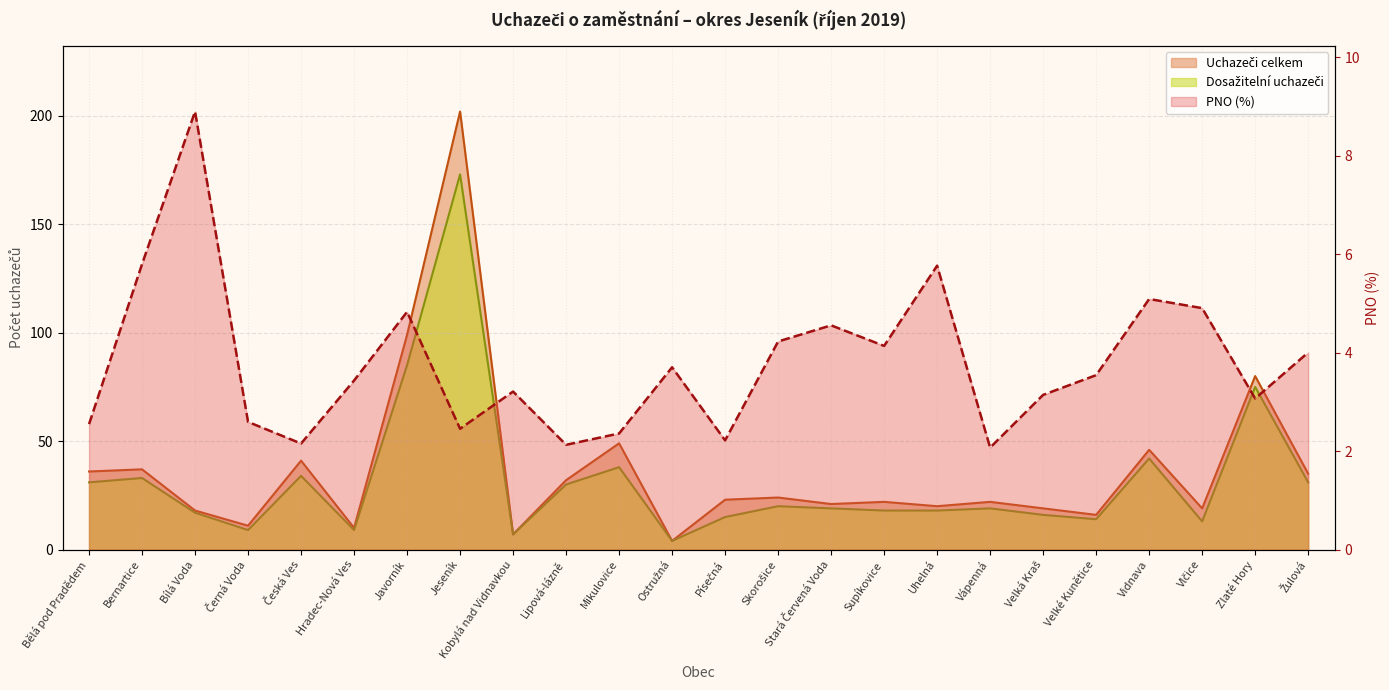

What is the label of the 10th point from the right?

Stará Červená Voda